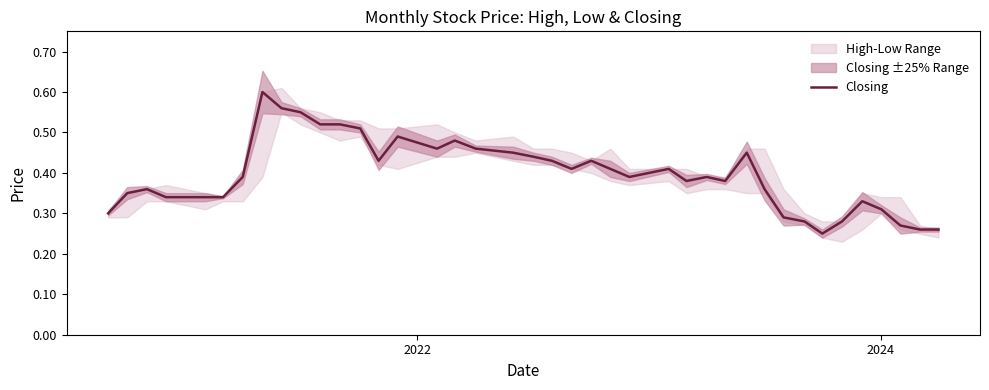

Count the values in the range 0 to 1.

40